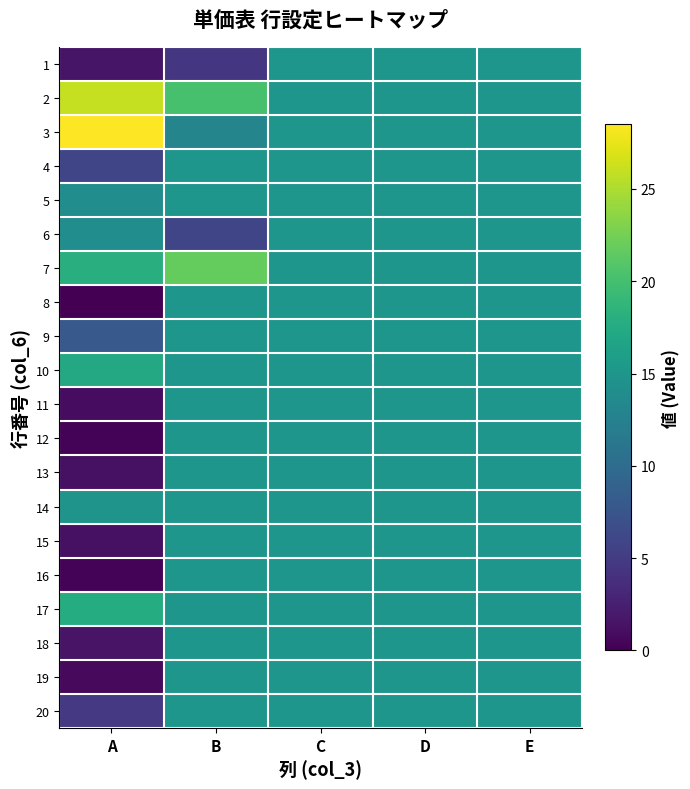

Reading left to right, transcribe all the data shown in this chart.

1: A=1.6	B=4.5	C=15.0	D=15.0	E=15.0
2: A=26.0	B=20.2	C=15.0	D=15.0	E=15.0
3: A=28.5	B=13.0	C=15.0	D=15.0	E=15.0
4: A=6.0	B=15.0	C=15.0	D=15.0	E=15.0
5: A=14.0	B=15.0	C=15.0	D=15.0	E=15.0
6: A=14.0	B=6.0	C=15.0	D=15.0	E=15.0
7: A=18.0	B=21.8	C=15.0	D=15.0	E=15.0
8: A=0.0	B=15.0	C=15.0	D=15.0	E=15.0
9: A=8.0	B=15.0	C=15.0	D=15.0	E=15.0
10: A=17.2	B=15.0	C=15.0	D=15.0	E=15.0
11: A=1.0	B=15.0	C=15.0	D=15.0	E=15.0
12: A=0.3	B=15.0	C=15.0	D=15.0	E=15.0
13: A=1.2	B=15.0	C=15.0	D=15.0	E=15.0
14: A=14.8	B=15.0	C=15.0	D=15.0	E=15.0
15: A=1.2	B=15.0	C=15.0	D=15.0	E=15.0
16: A=0.3	B=15.0	C=15.0	D=15.0	E=15.0
17: A=17.6	B=15.0	C=15.0	D=15.0	E=15.0
18: A=1.5	B=15.0	C=15.0	D=15.0	E=15.0
19: A=0.8	B=15.0	C=15.0	D=15.0	E=15.0
20: A=4.8	B=15.0	C=15.0	D=15.0	E=15.0